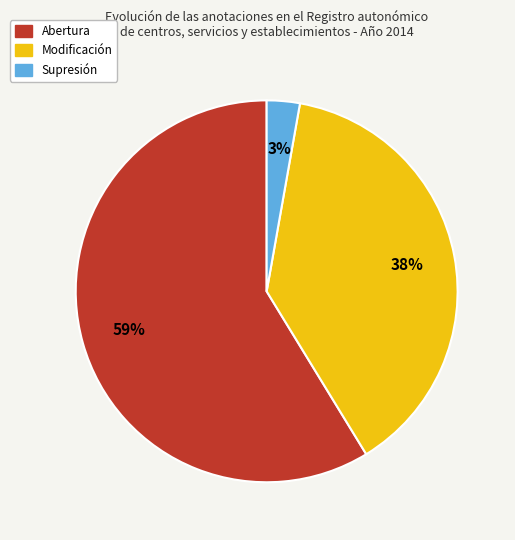

Which category accounts for the majority?

Abertura